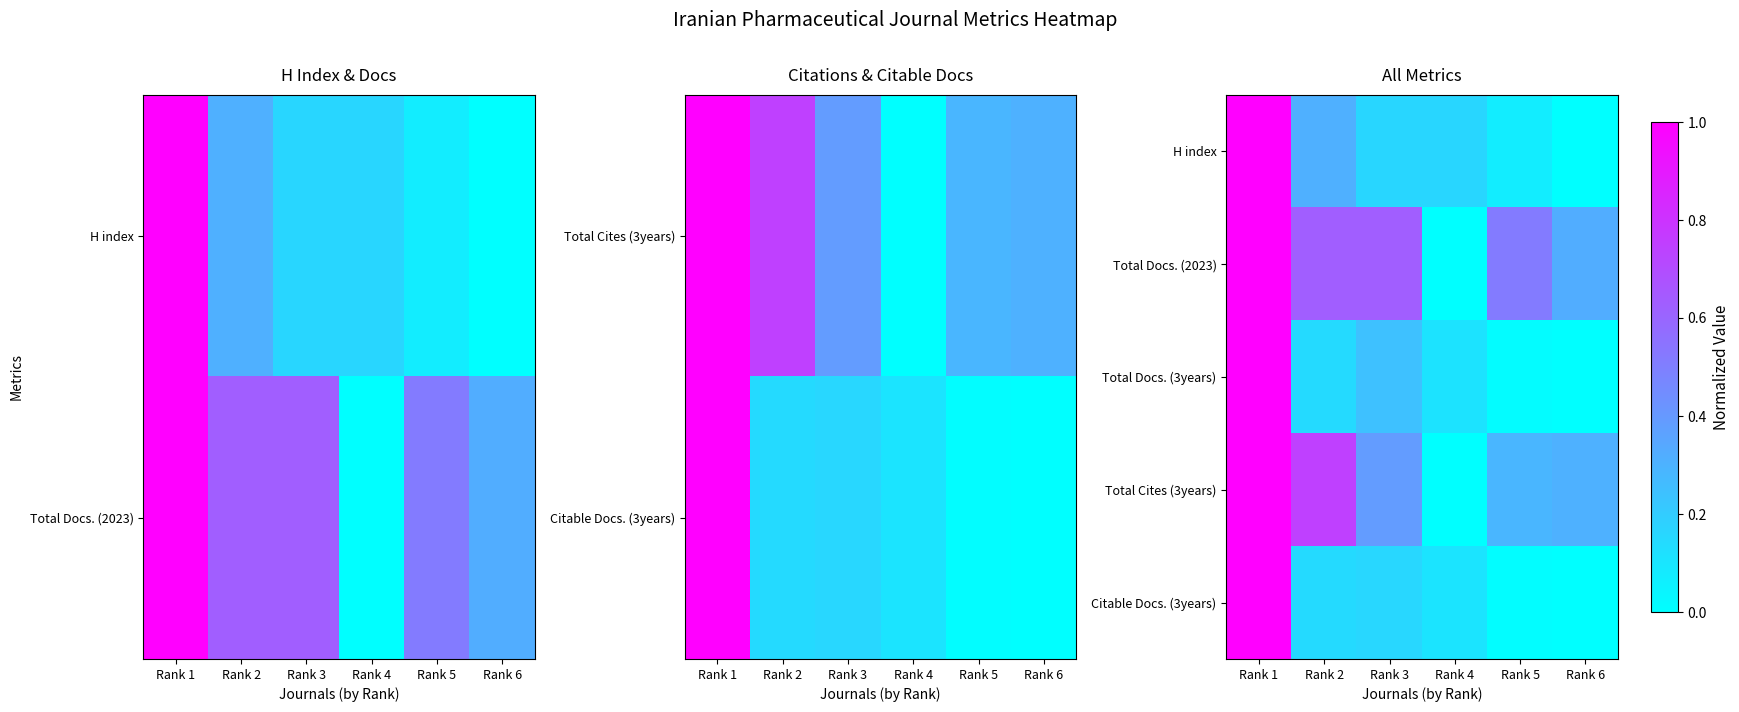

The Total Docs. (2023) series shows 0.6 at Rank 3. True or false?

True